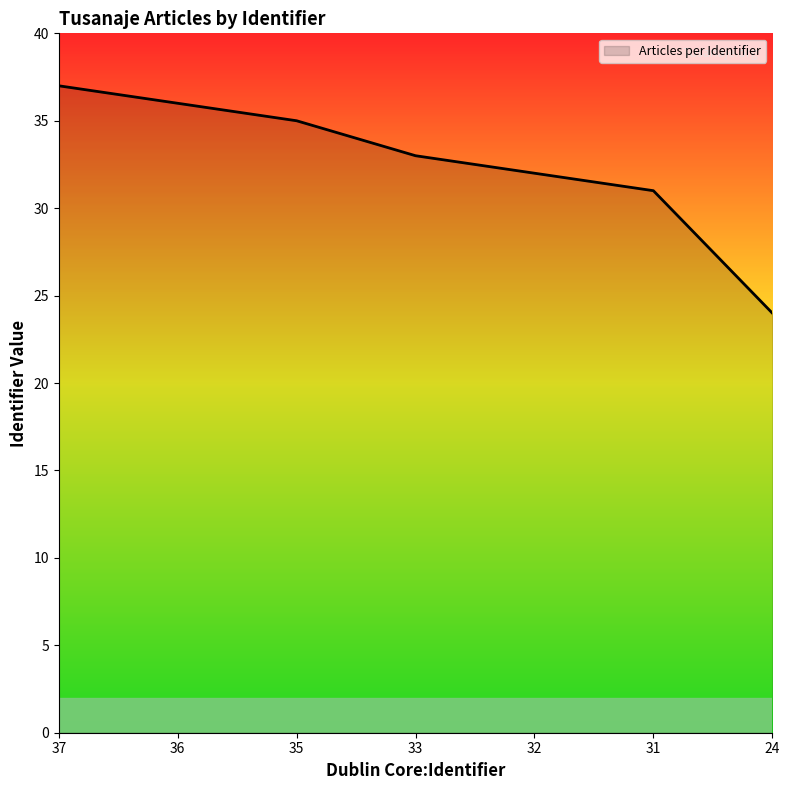

What is the sum of all values?

228